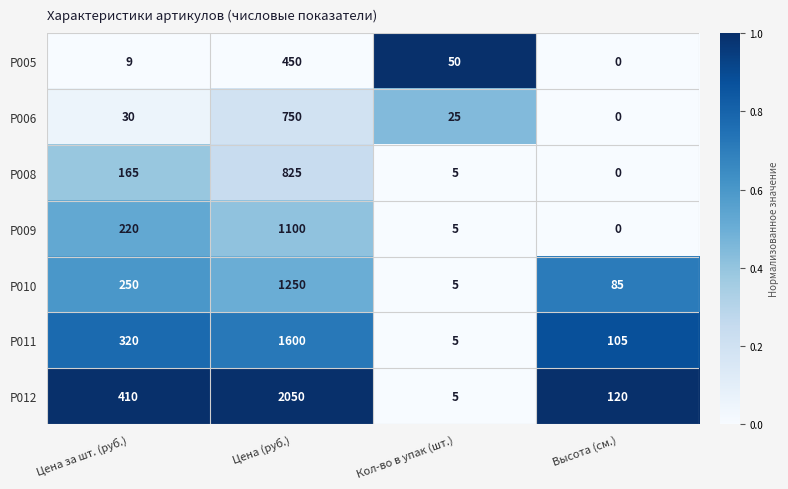

Rank the series at Цена (руб.) from lowest to highest value.

Р005, Р006, Р008, Р009, Р010, Р011, Р012